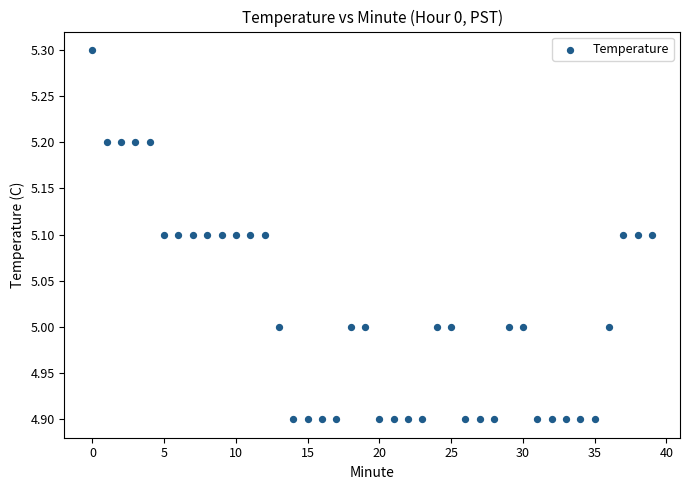

What is the range of Y values (max minus min)?

0.4